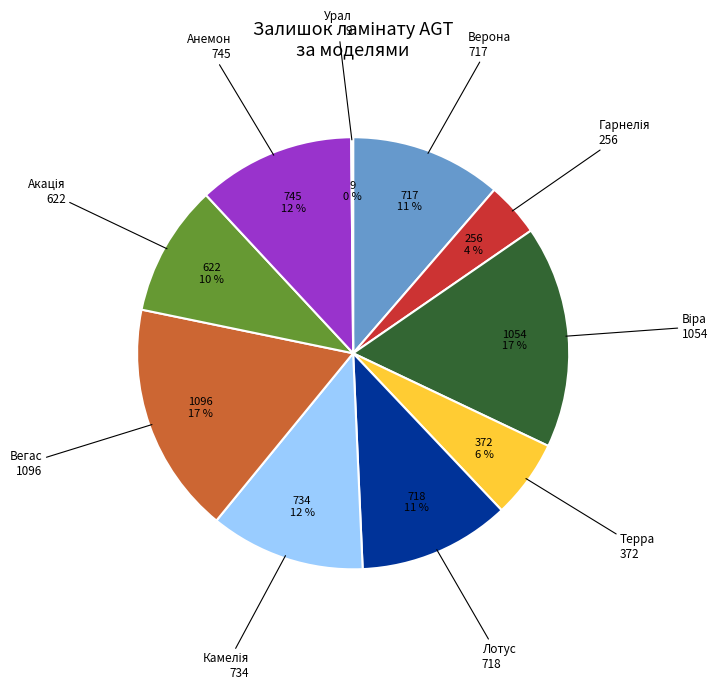

To the nearest percent, what is the average slice percentage?

10%